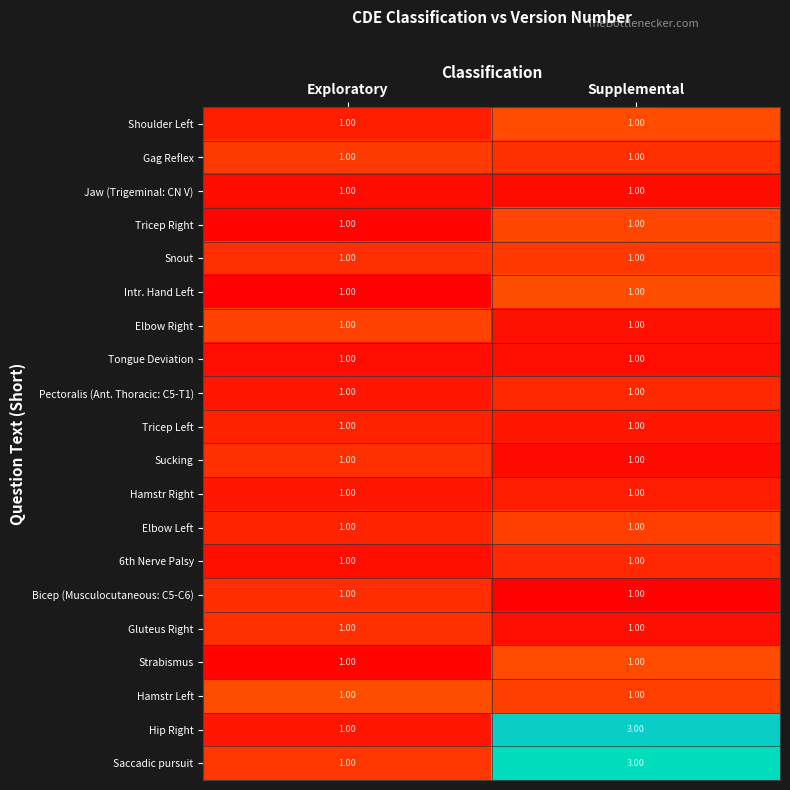

At which category is the sum across all series the highest?

Supplemental